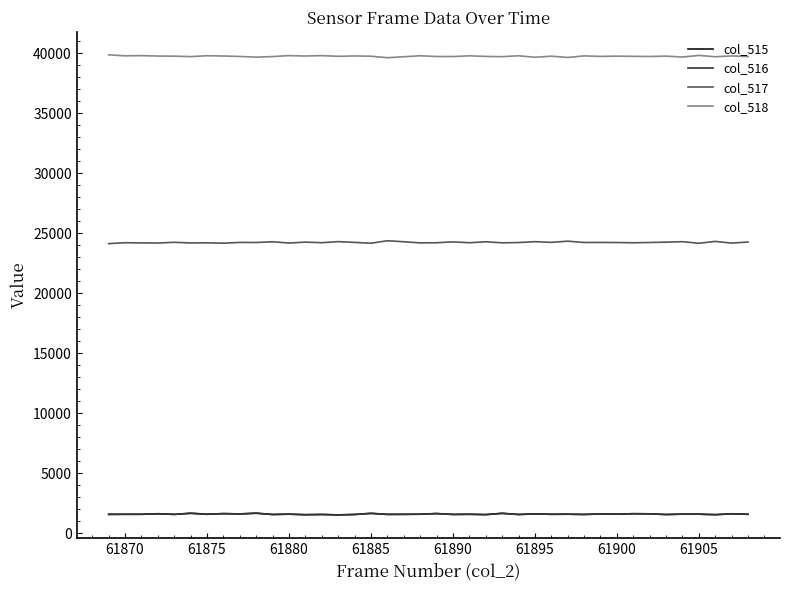

True or false: col_516 and col_517 cross at least once.

False